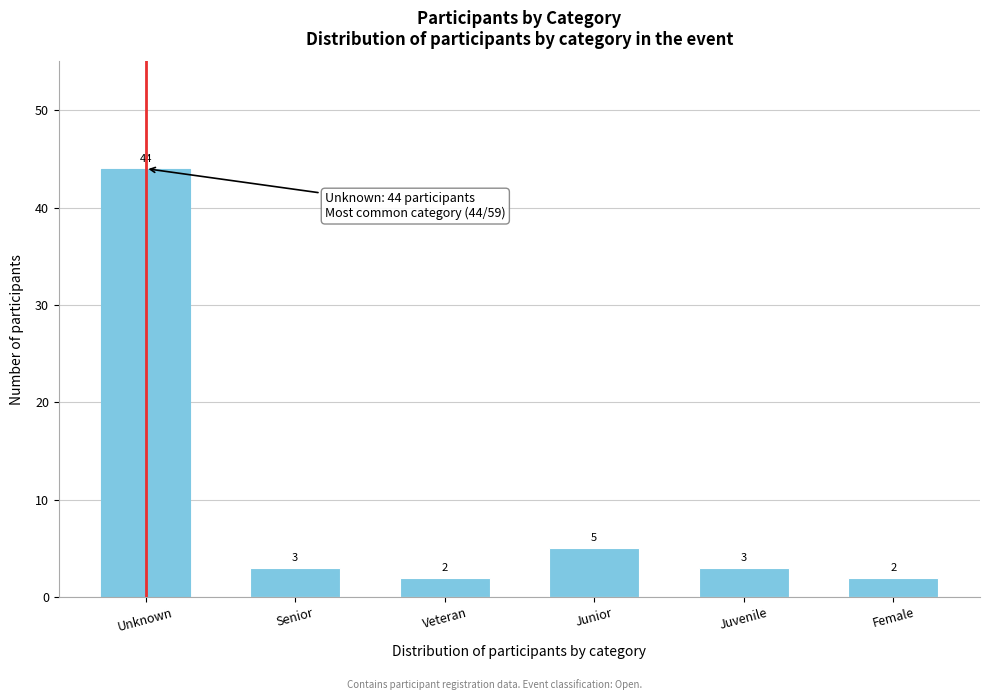

Reading left to right, transcribe all the data shown in this chart.

44	3	2	5	3	2